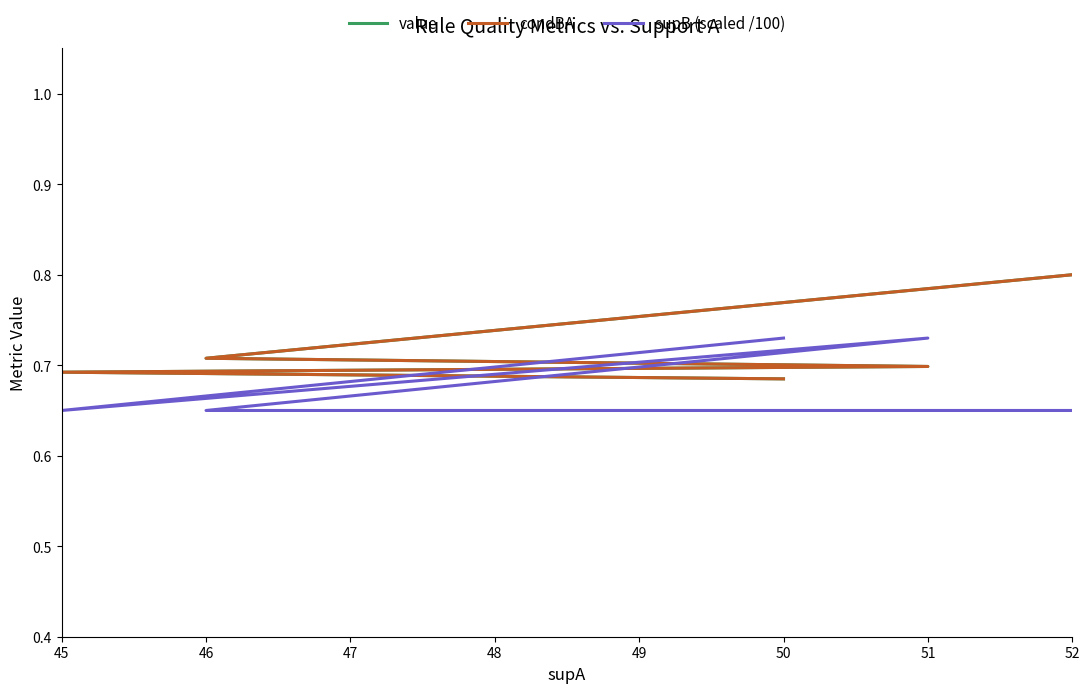

How many times do value and supB (scaled /100) cross each other?

3